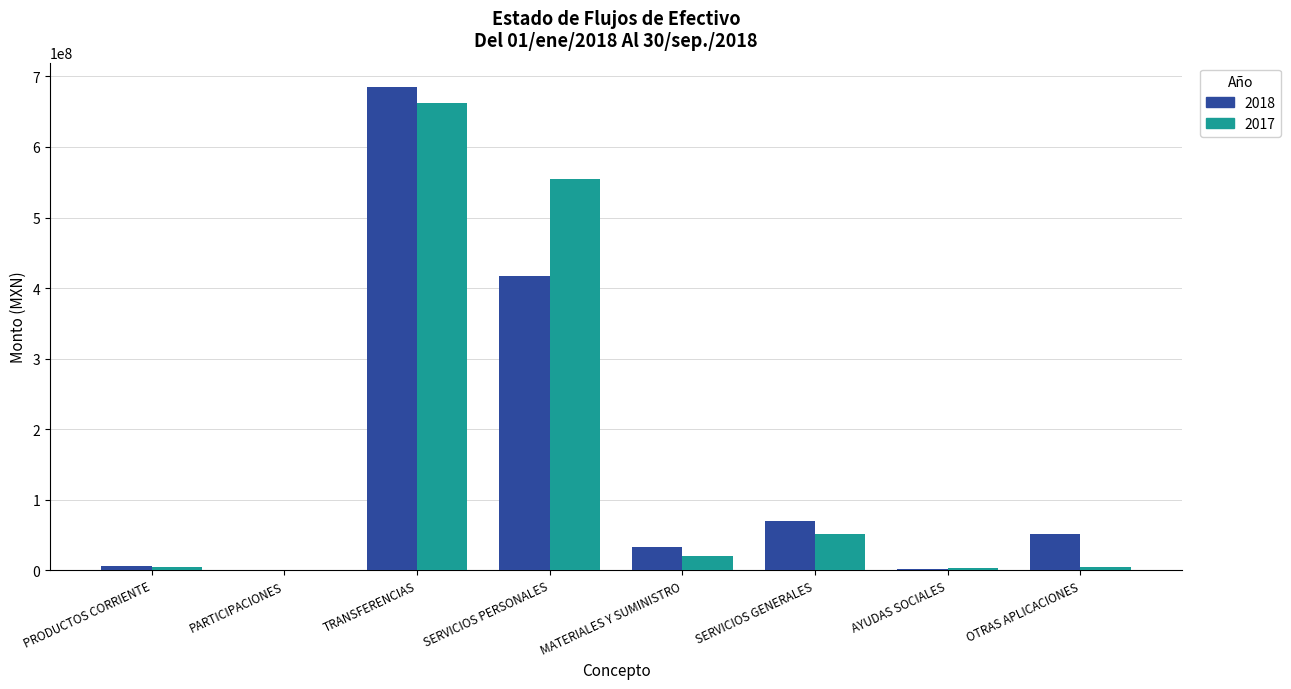

Is it true that 2018 equals 69990659.8 at SERVICIOS GENERALES?

True